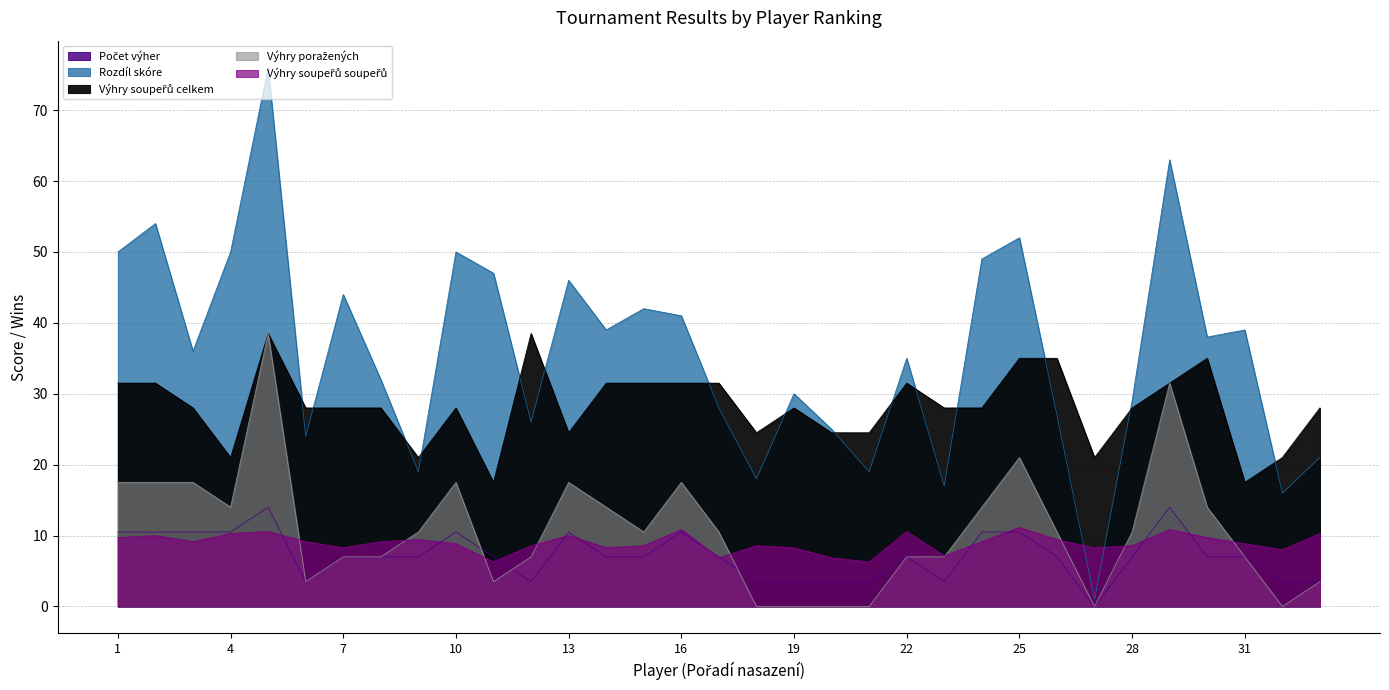

Reading right to left, extract all data points from this chart.

Počet výher: 3.5	3.5	7.0	7.0	14.0	7.0	0.0	7.0	10.5	10.5	3.5	7.0	3.5	3.5	3.5	3.5	7.0	10.5	7.0	7.0	10.5	3.5	7.0	10.5	7.0	7.0	7.0	3.5	14.0	10.5	10.5	10.5	10.5
Rozdíl skóre: 21.0	16.0	39.0	38.0	63.0	29.0	1.0	27.0	52.0	49.0	17.0	35.0	19.0	25.0	30.0	18.0	28.0	41.0	42.0	39.0	46.0	26.0	47.0	50.0	19.0	32.0	44.0	24.0	76.0	50.0	36.0	54.0	50.0
Výhry soupeřů celkem: 28.0	21.0	17.5	35.0	31.5	28.0	21.0	35.0	35.0	28.0	28.0	31.5	24.5	24.5	28.0	24.5	31.5	31.5	31.5	31.5	24.5	38.5	17.5	28.0	21.0	28.0	28.0	28.0	38.5	21.0	28.0	31.5	31.5
Výhry poražených: 3.5	0.0	7.0	14.0	31.5	10.5	0.0	10.5	21.0	14.0	7.0	7.0	0.0	0.0	0.0	0.0	10.5	17.5	10.5	14.0	17.5	7.0	3.5	17.5	10.5	7.0	7.0	3.5	38.5	14.0	17.5	17.5	17.5
Výhry soupeřů soupeřů: 10.3	8.0	8.9	9.7	10.9	8.6	8.3	9.4	11.1	9.1	7.1	10.6	6.3	6.9	8.3	8.6	6.9	10.9	8.6	8.3	10.0	8.6	6.3	8.9	9.4	9.1	8.3	9.1	10.6	10.3	9.1	10.0	9.7